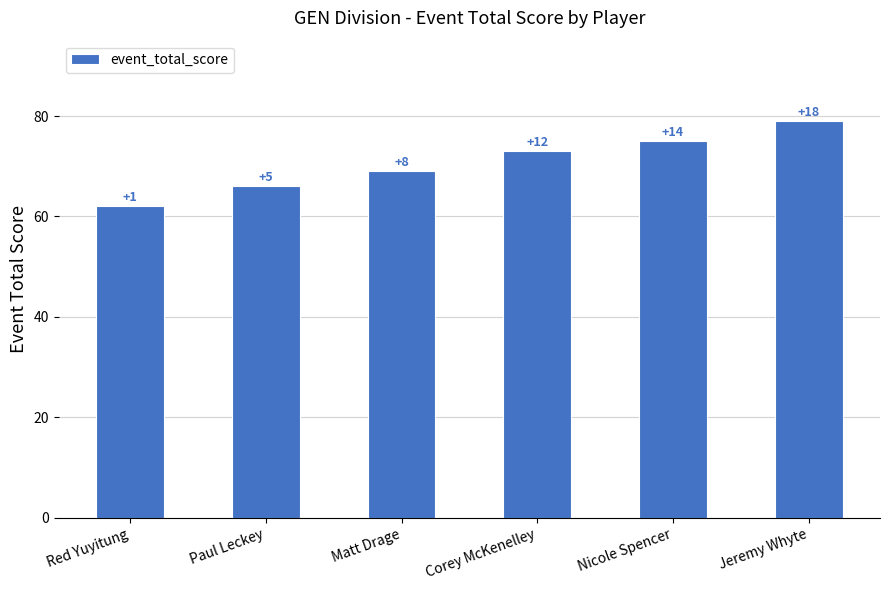

How many bars are there in total?

6